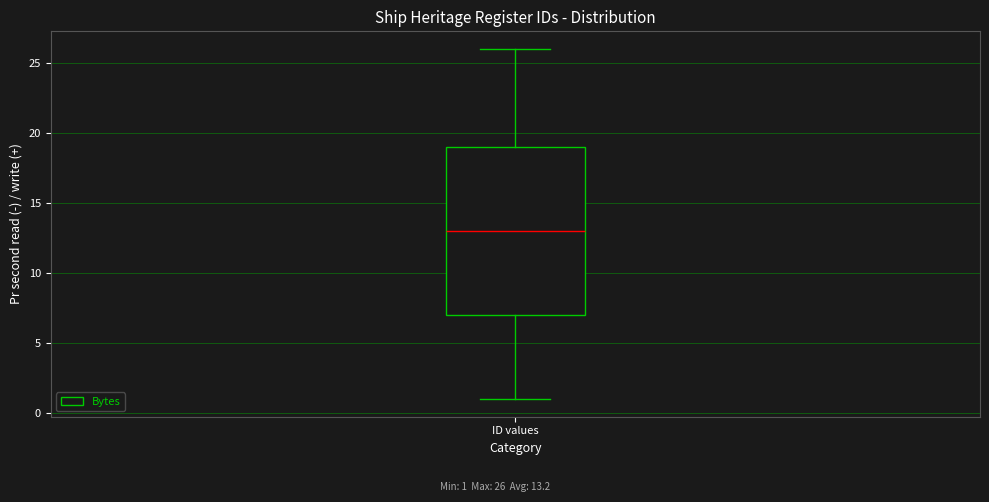

Read this box plot against the y-axis: the position of the median line, the range covered by the box, and the ends of both whiskers. The values are not printed on the chart, so give them approximately, as read against the axis.

median 13, box 7 to 19, whiskers 1 to 26